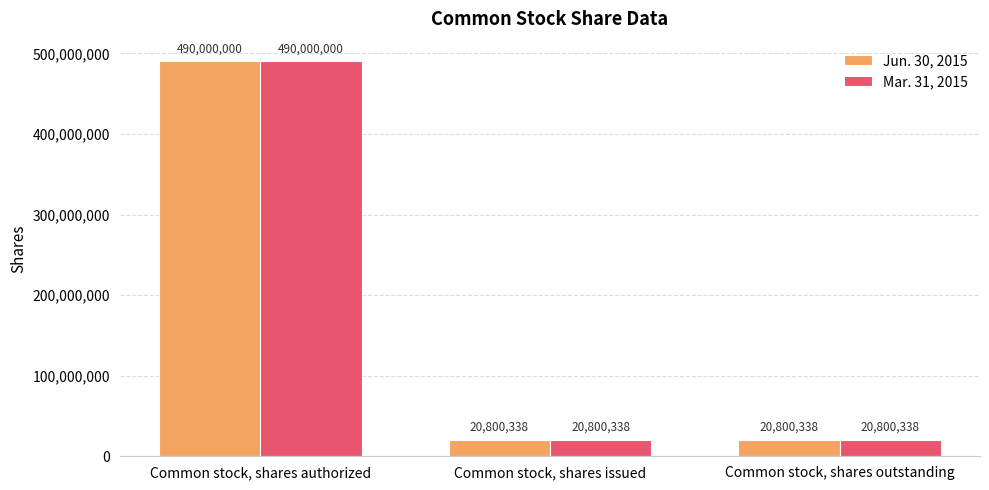

What is the value of the Mar. 31, 2015 bar at the 3rd from the left?

20800338